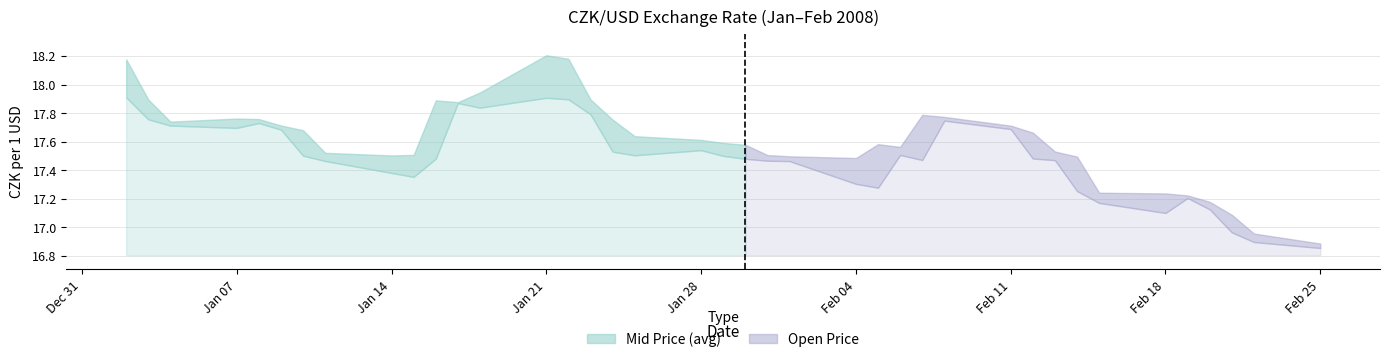

The value of Mid Price (avg) at 2008-01-02 is 23.3. True or false?

False